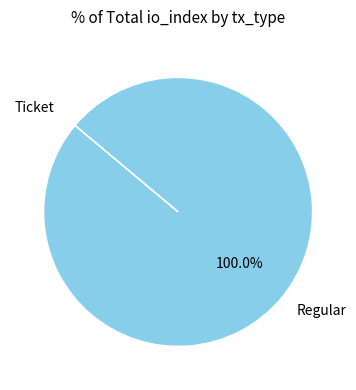

What is the largest slice in the pie chart?

Regular